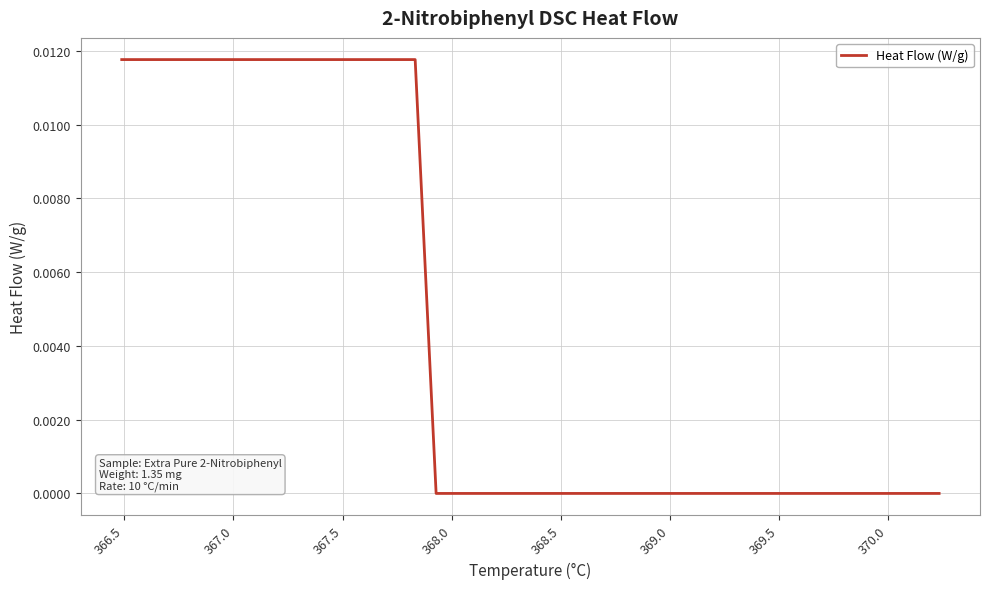

What is the sum of all values?

0.2